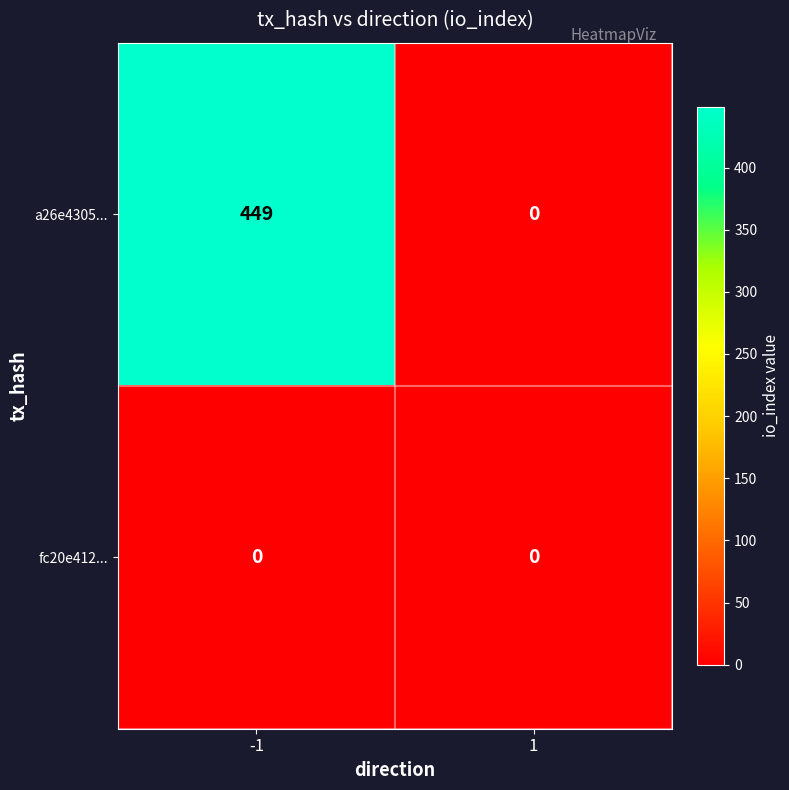

Reading left to right, list all the values displayed in this chart.

a26e4305...: -1=449	1=0
fc20e412...: -1=0	1=0